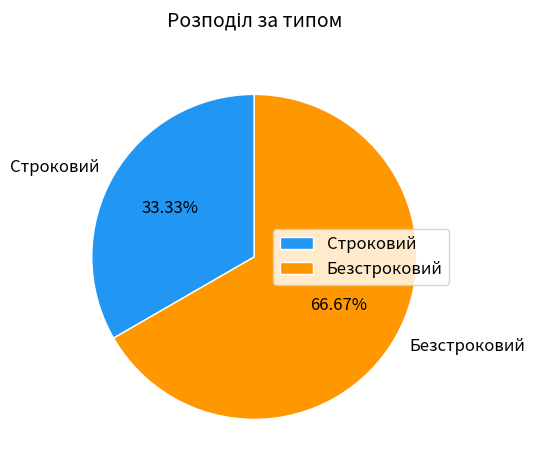

Is there a majority slice in this chart?

Yes